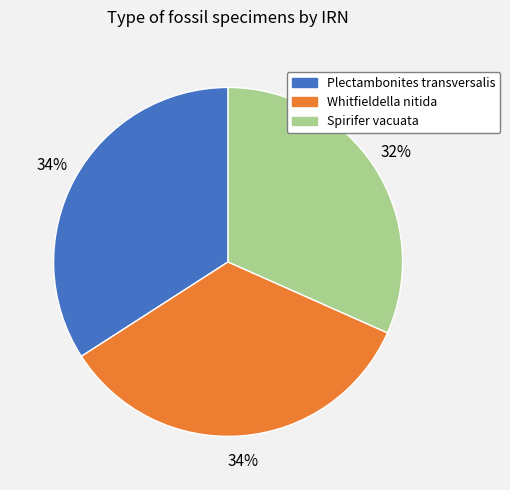

To the nearest percent, what is the average slice percentage?

33%